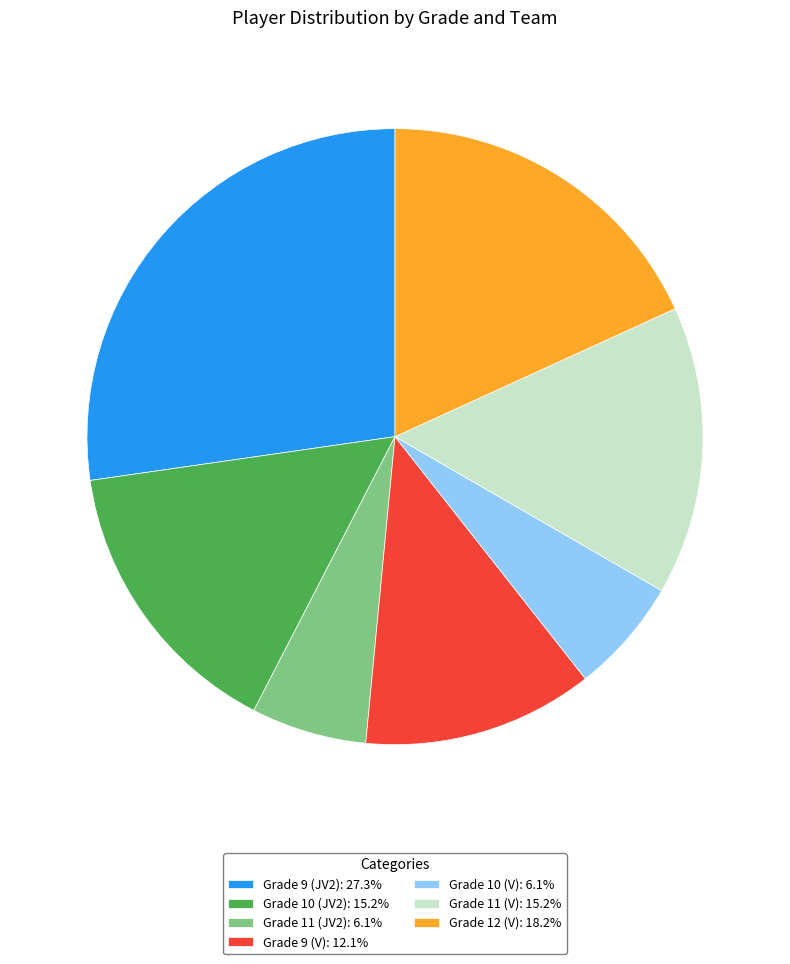

What is the ratio of the value at Grade 9 (JV2) to the value at Grade 9 (V)?

2.2